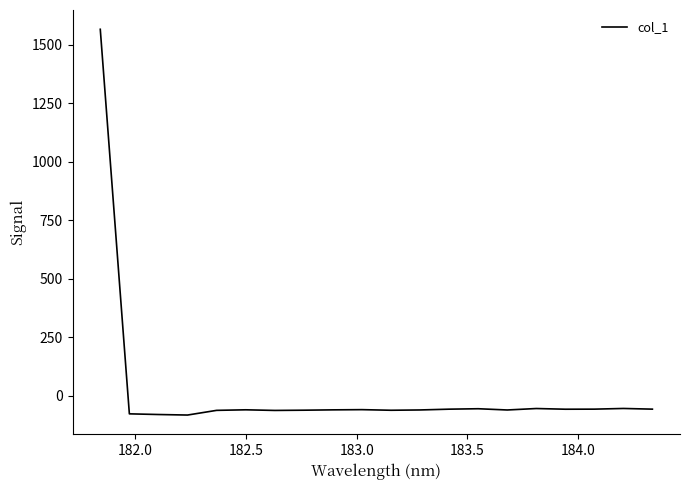

What is the smallest value displayed?

-83.4